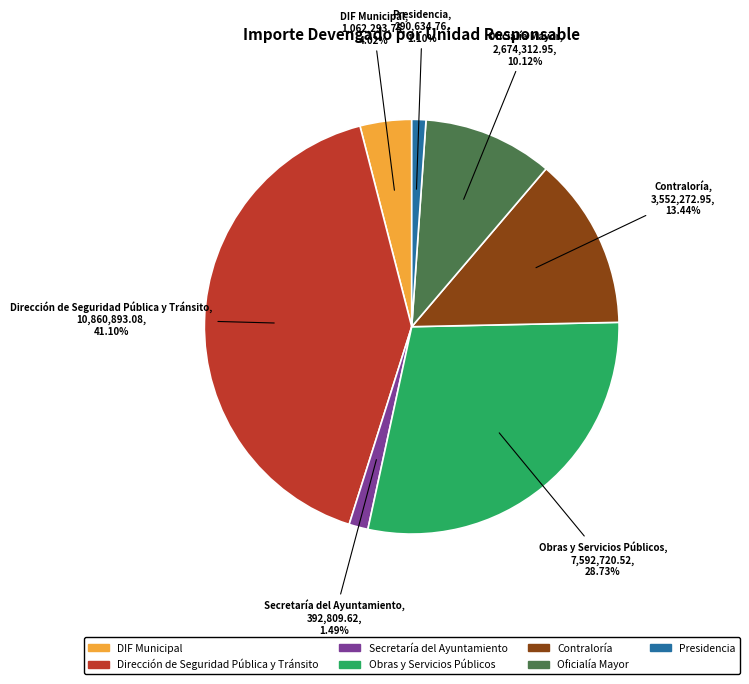

Is Contraloría the majority of the pie?

No